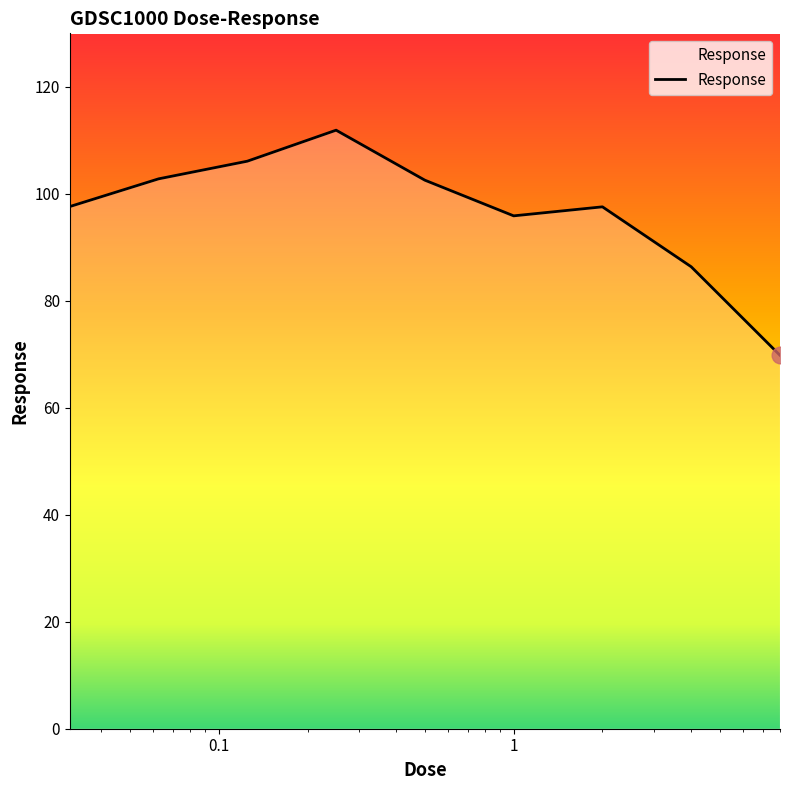

What is the difference between the maximum and minimum values?

42.1